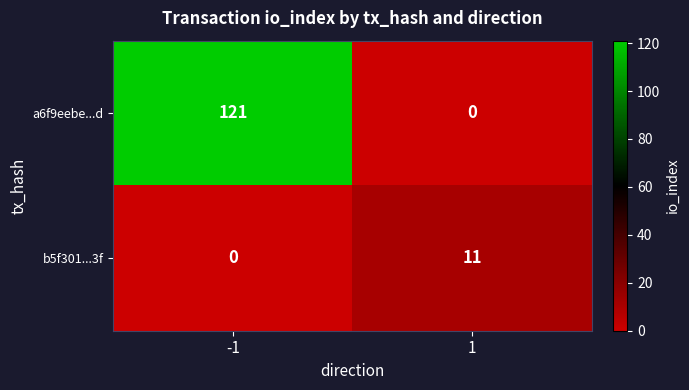

How many data points in a6f9eebe...d are less than 121?

1